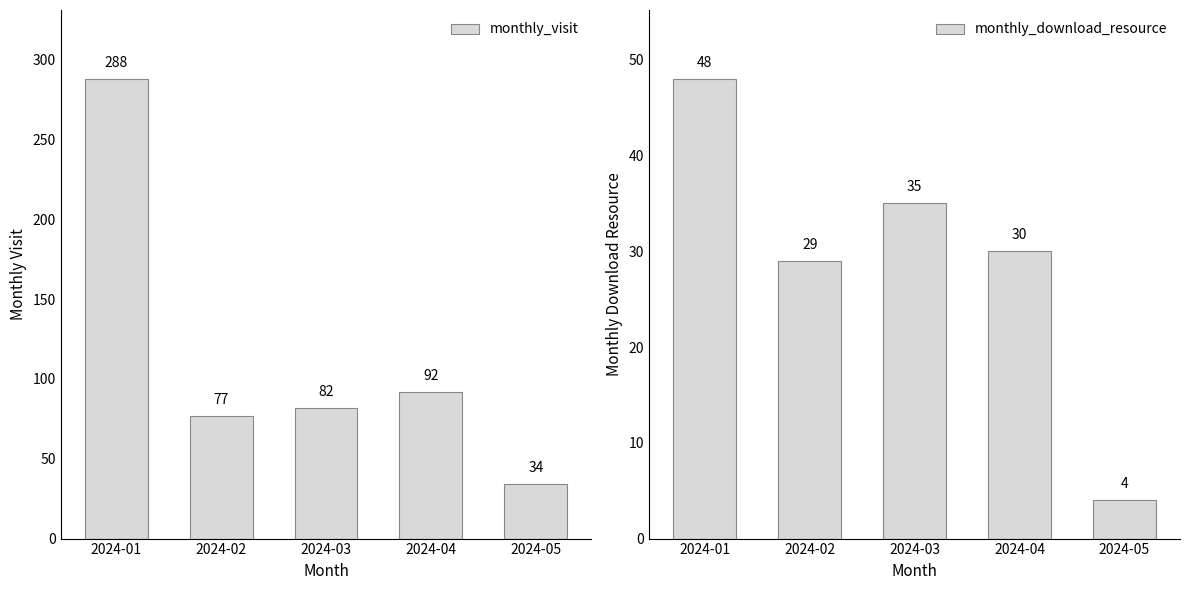

Reading left to right, extract all data points from this chart.

monthly_visit: 2024-01=288	2024-02=77	2024-03=82	2024-04=92	2024-05=34
monthly_download_resource: 2024-01=48	2024-02=29	2024-03=35	2024-04=30	2024-05=4